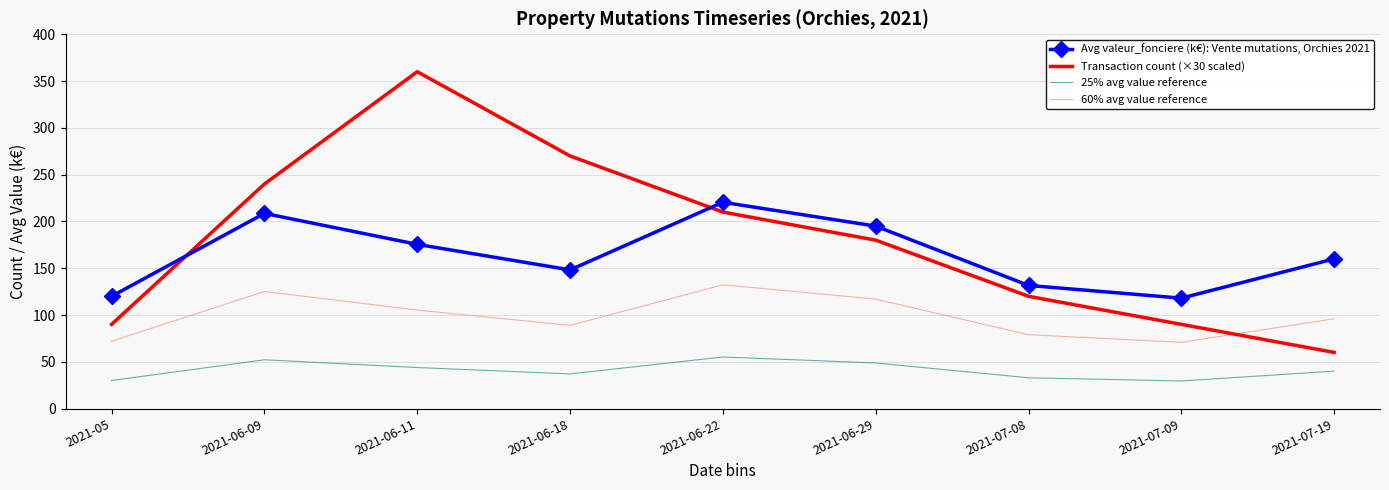

True or false: 60% avg value reference and Avg valeur_fonciere (k€): Vente mutations, Orchies 2021 cross at least once.

False